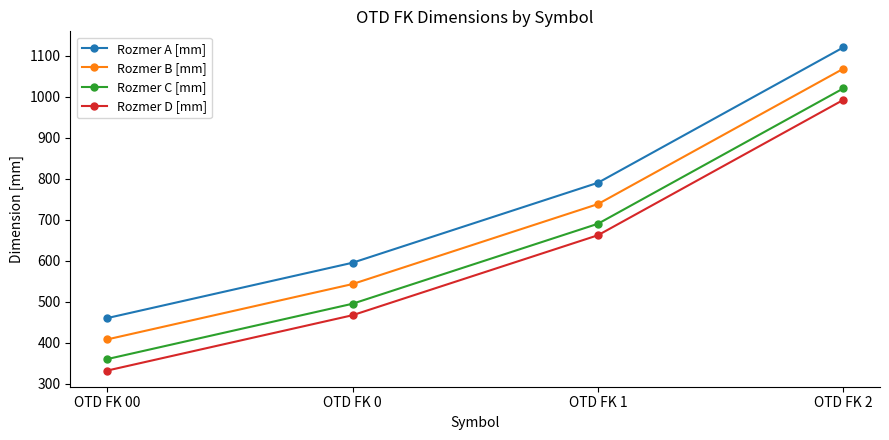

What is the difference between the second highest and second lowest values in the Rozmer A [mm] series?

195